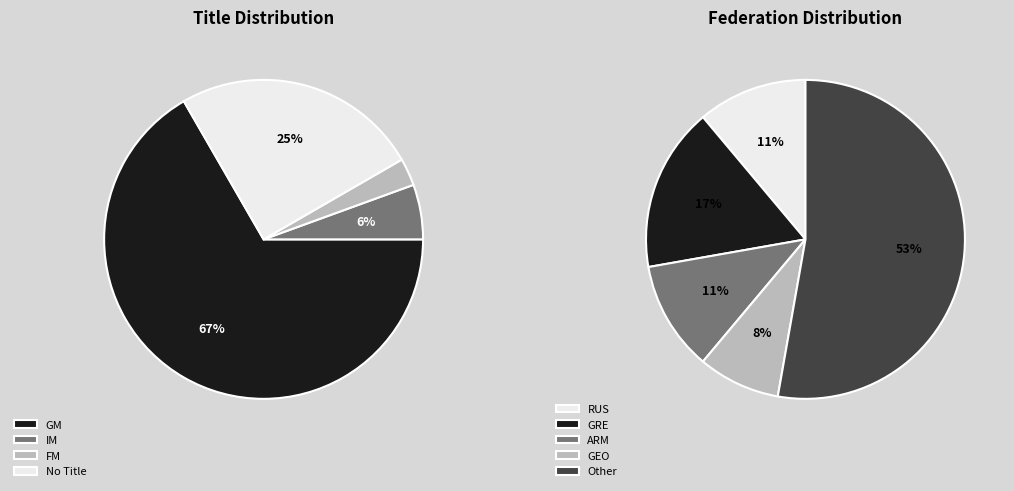

Count the number of slices in the pie.

4